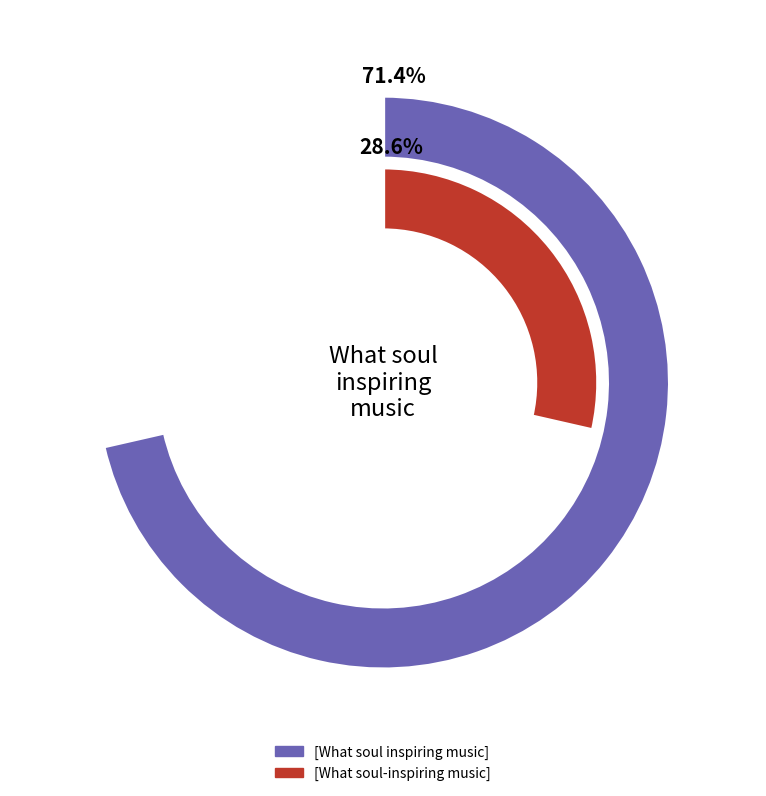

To the nearest percent, what is the difference between the [What soul inspiring music] and [What soul-inspiring music] slice percentages?

43%